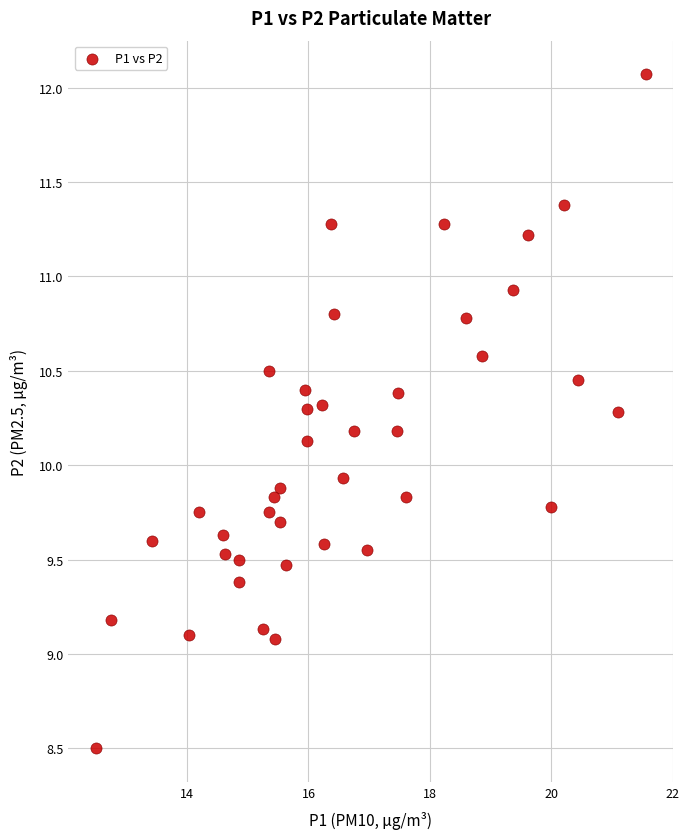

What is the range of Y values (max minus min)?

3.6